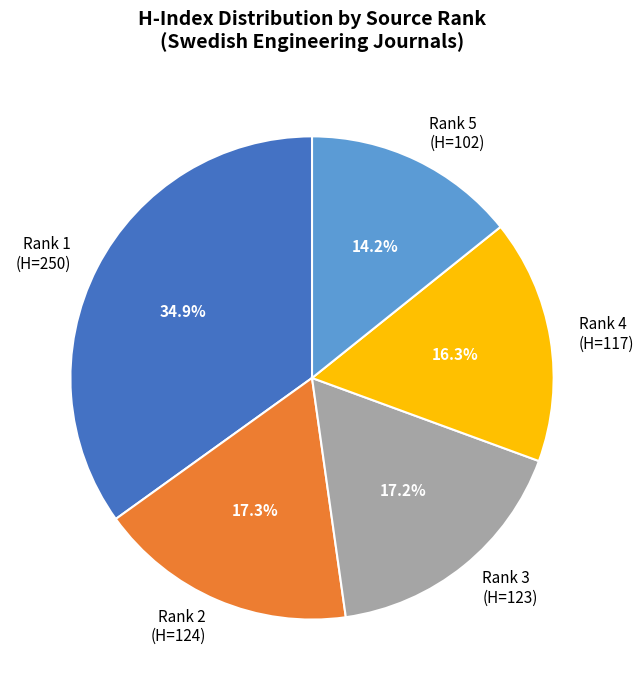

What is the total percentage of Rank 5 and Rank 3?

31.4%